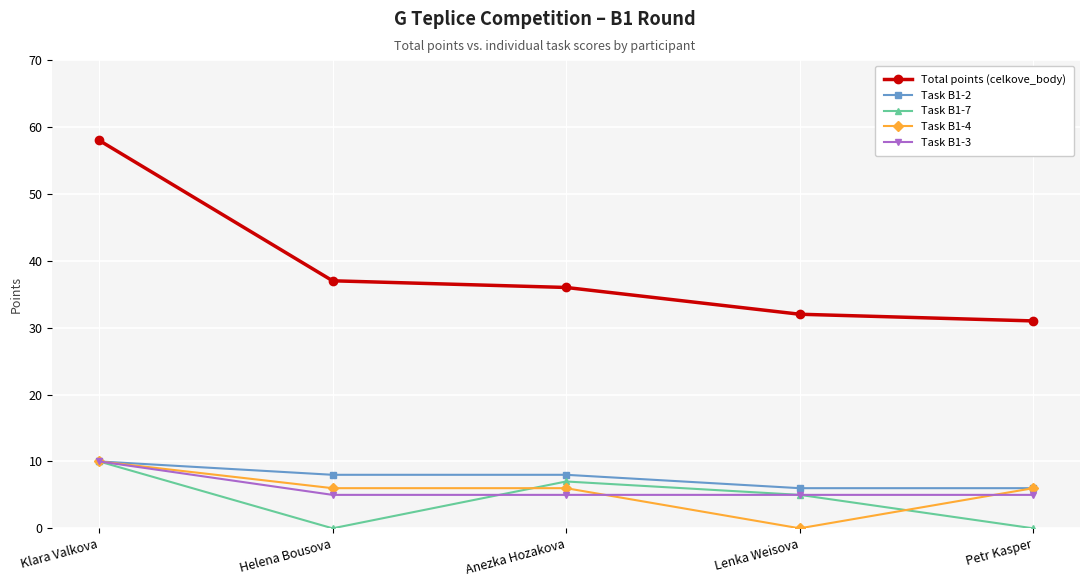

What is the difference between the highest and lowest values at Helena Bousova?

37